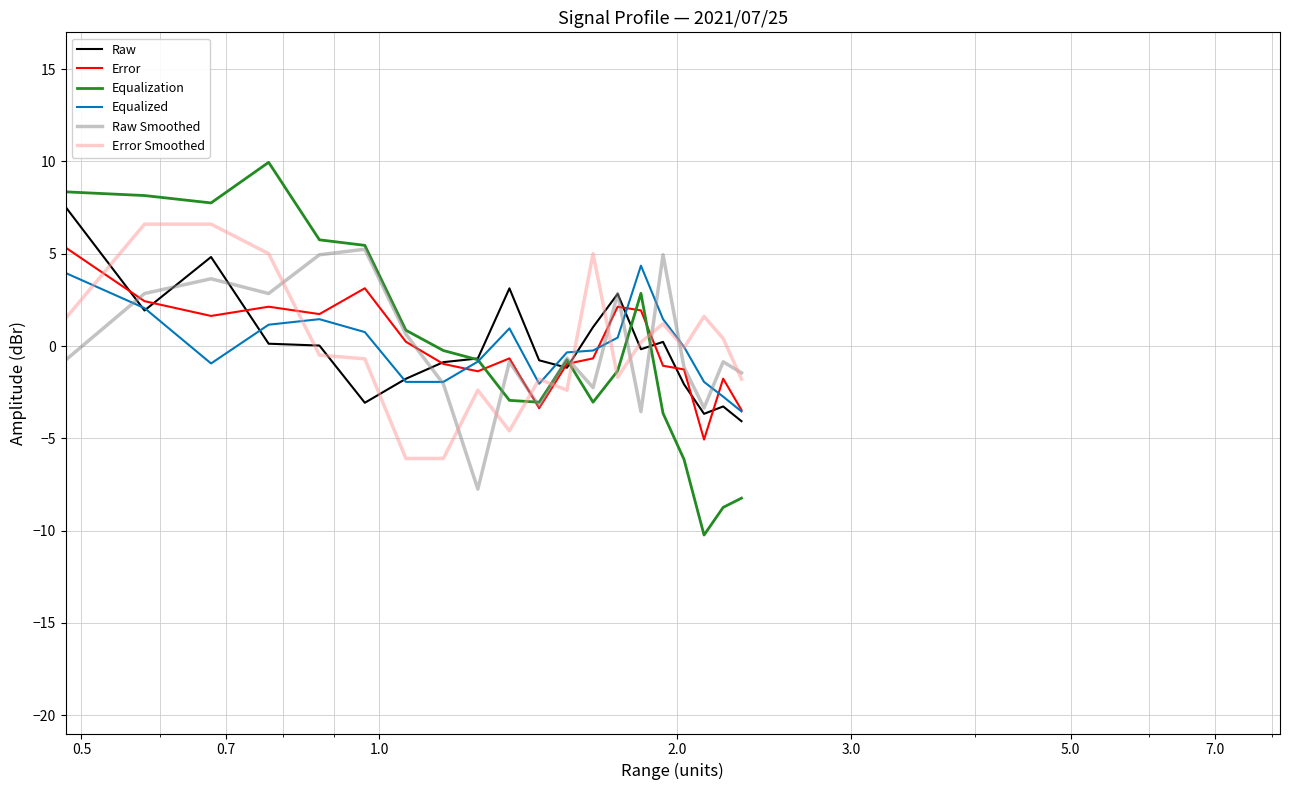

What is the maximum value for Equalization?

10.0